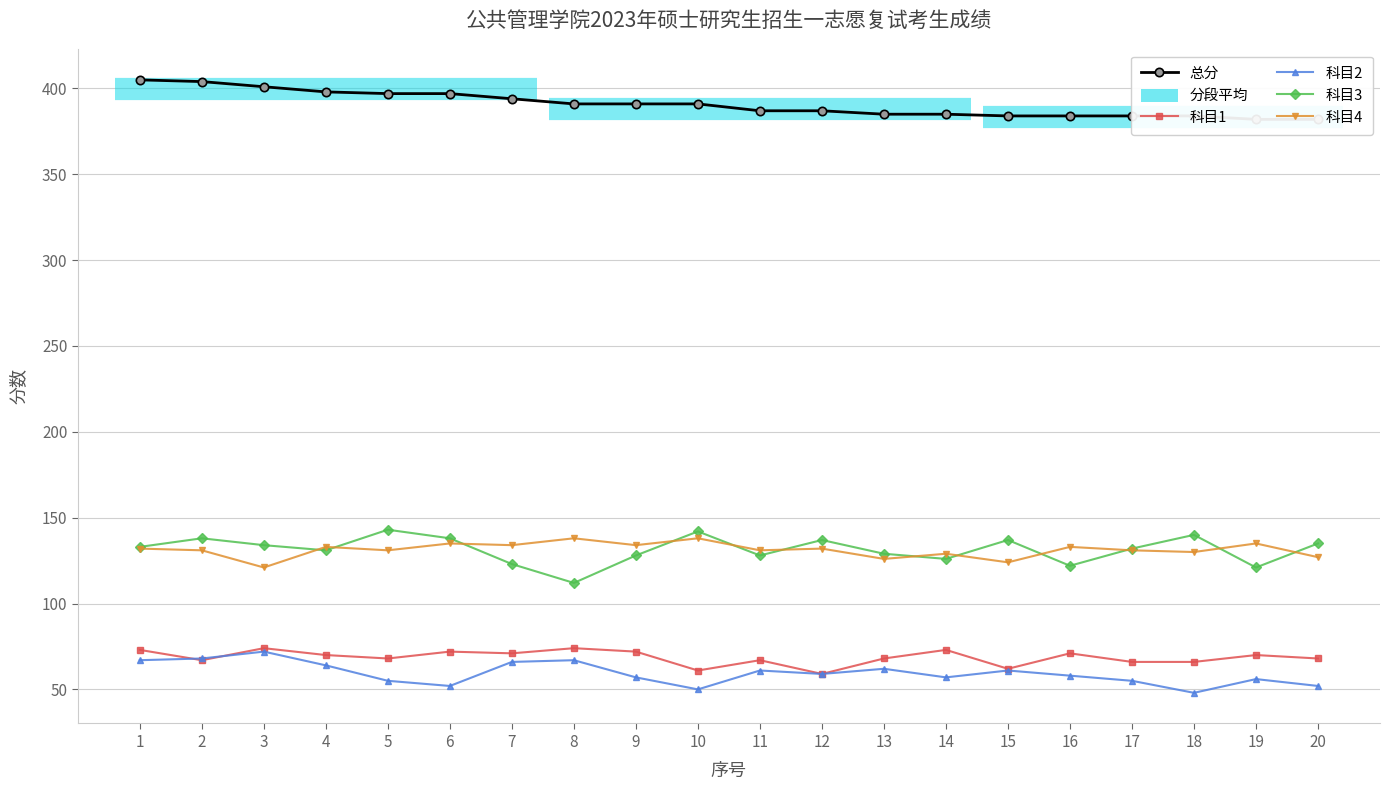

What is the approximate value of 科目2 at 3?

72